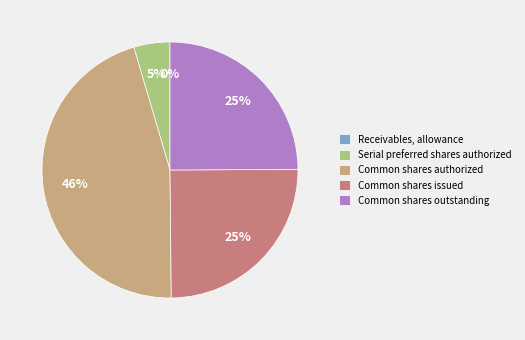

What is the largest slice in the pie chart?

Common shares authorized